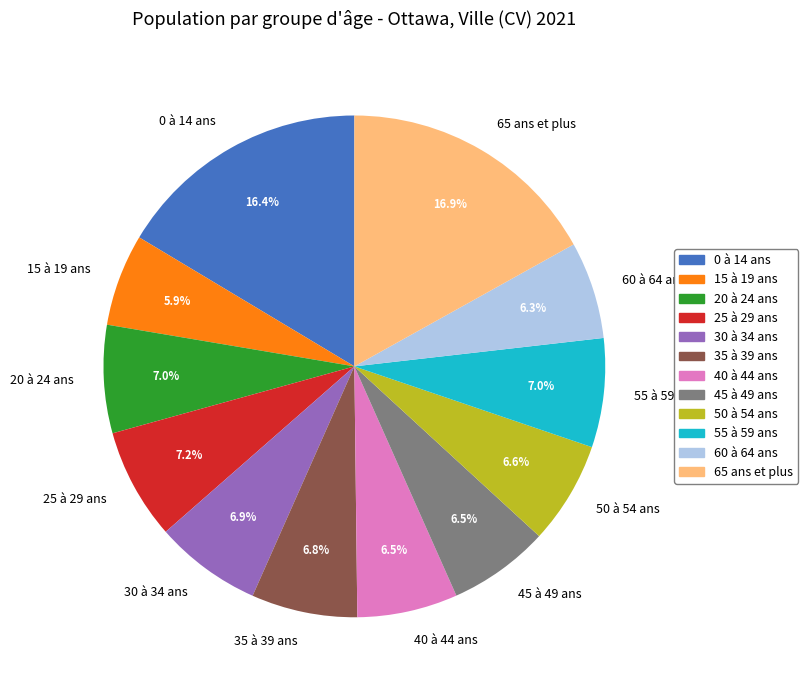

Count the number of slices in the pie.

12